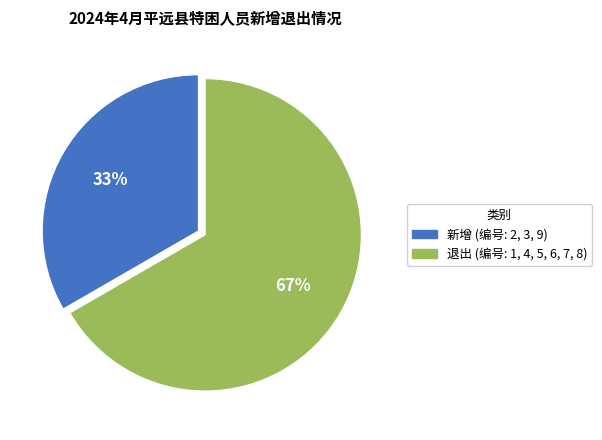

How many segments does this pie chart have?

2